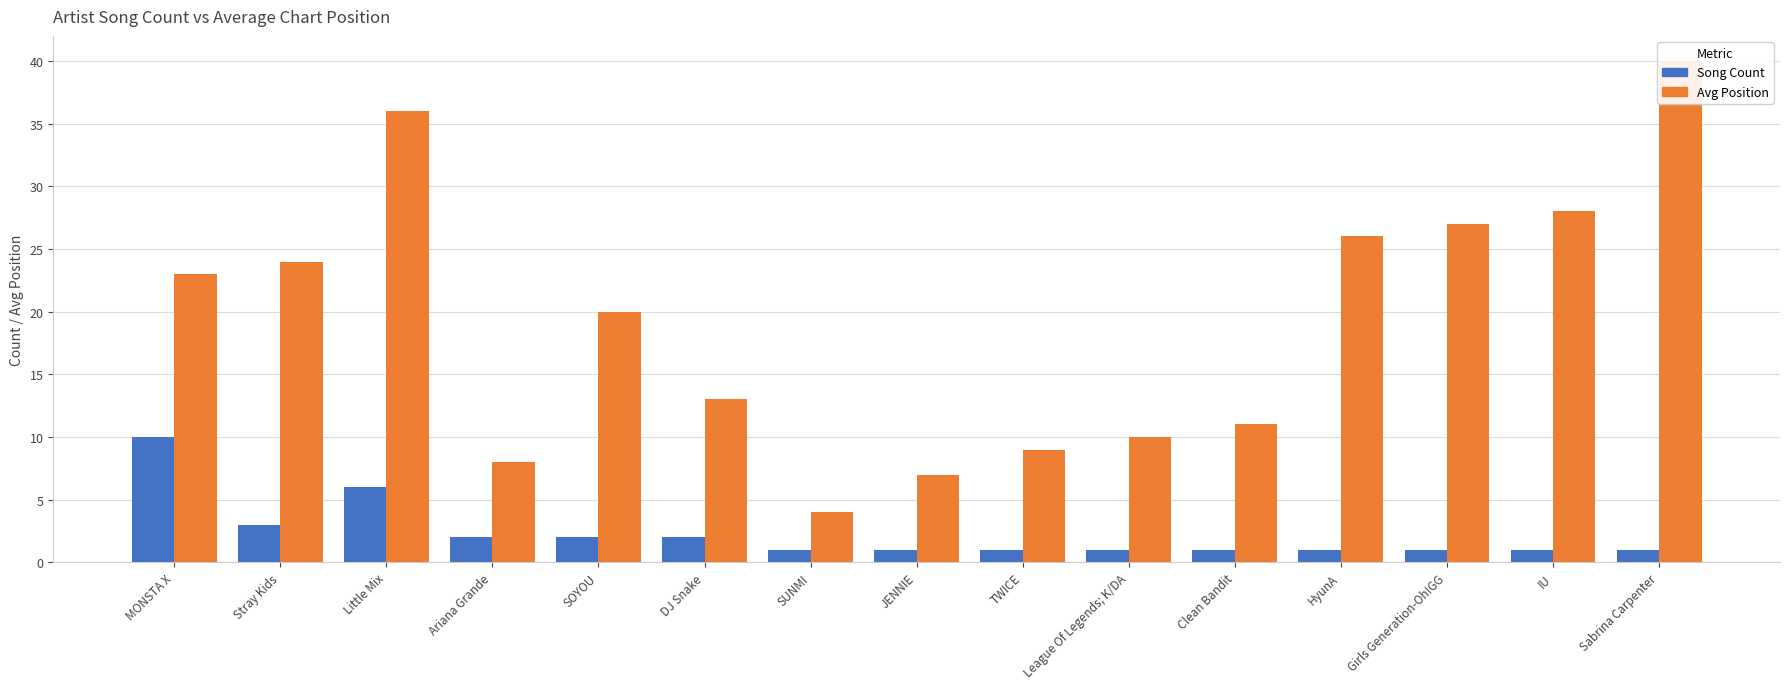

Between SUNMI and HyunA, which is larger?

SUNMI